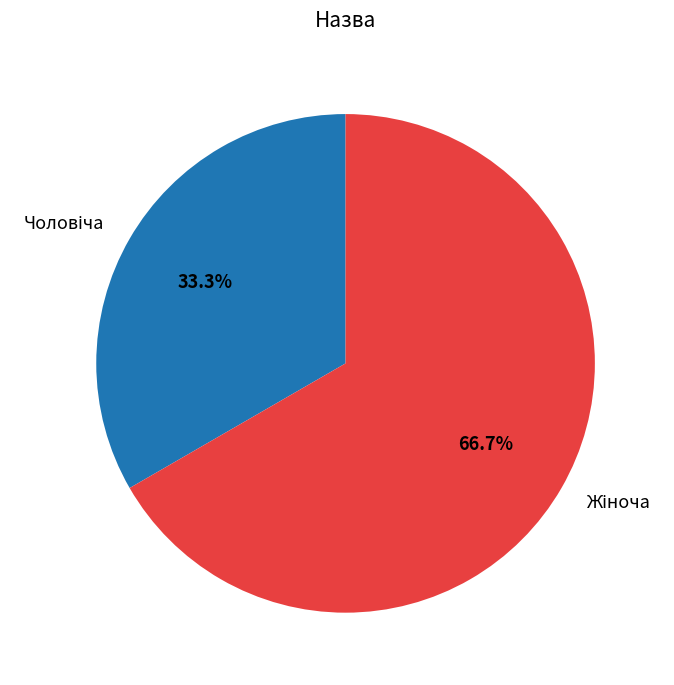

Is there any slice that represents more than half of the pie?

Yes